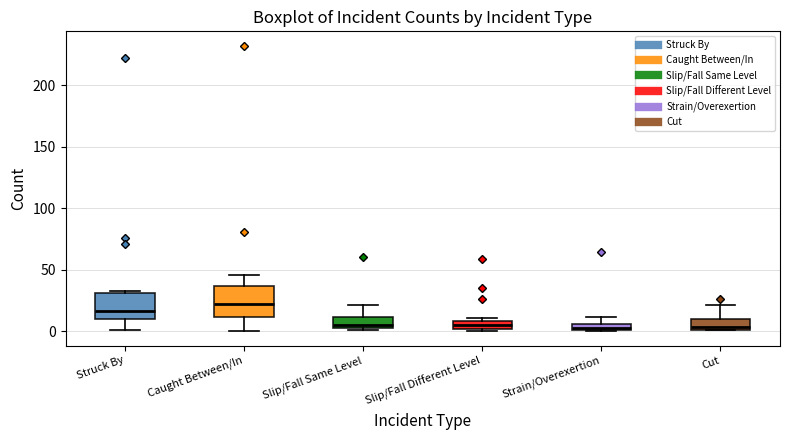

Where is the upper edge of the box for Strain/Overexertion on the y-axis? The values are not printed on the chart, so give them approximately, as read against the axis.

5